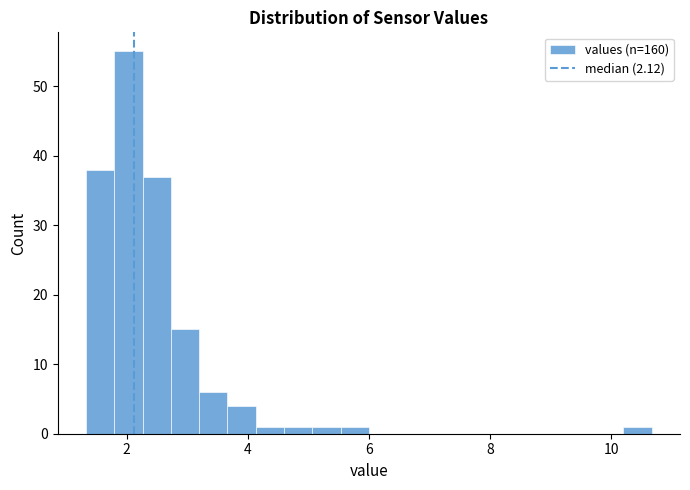

Around what value on the x-axis is the tallest bar? Give the approximate position of its centre, as read against the axis.

2.0